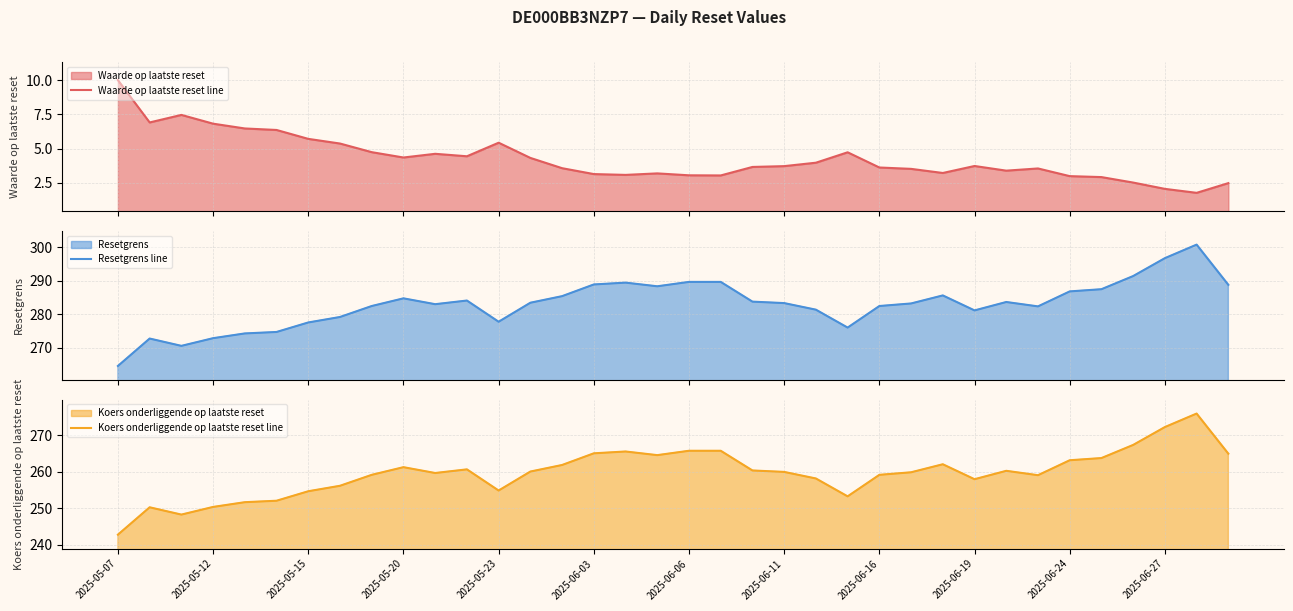

What position from the right is 23?

13